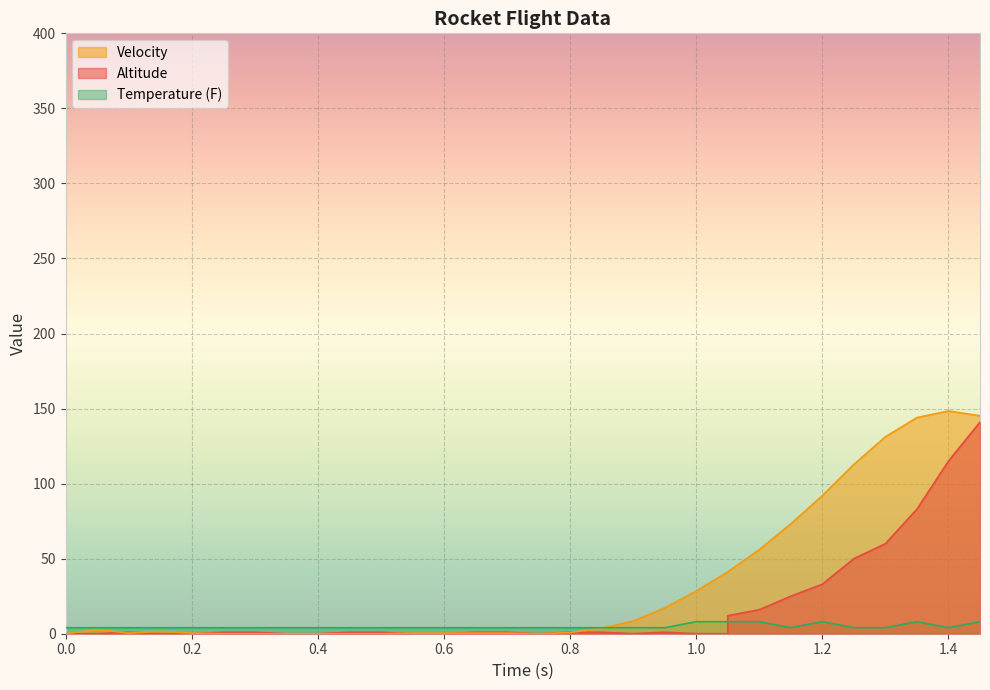

The value of Altitude at 1.2 is 0.4. True or false?

False